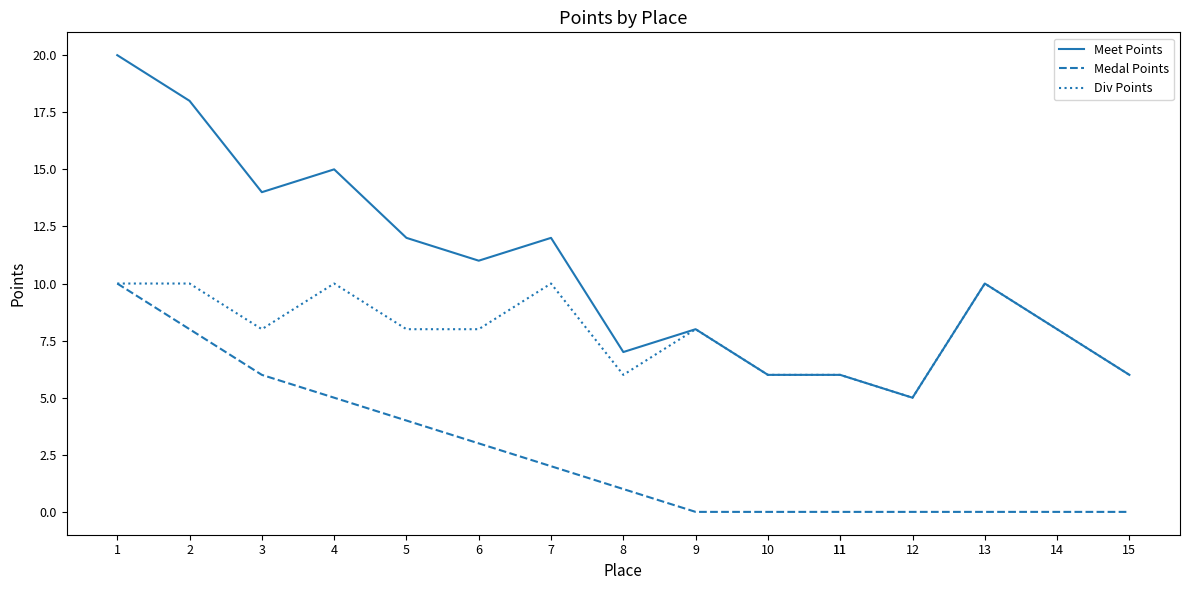

Which series has the widest spread of values?

Meet Points